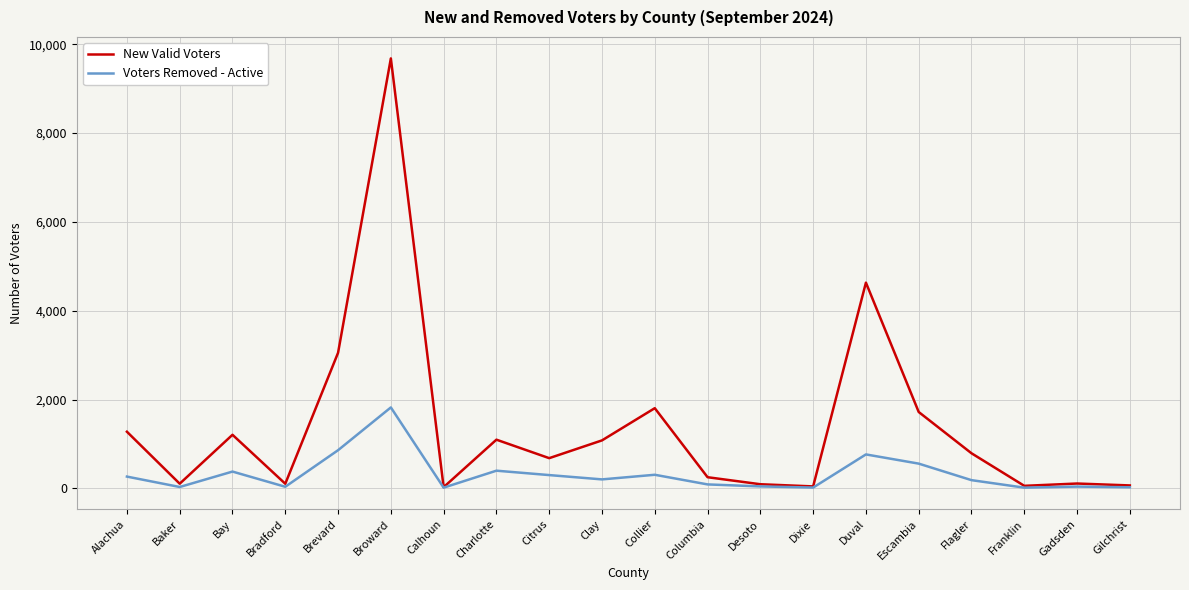

True or false: New Valid Voters has a value of 252 at Columbia.

True